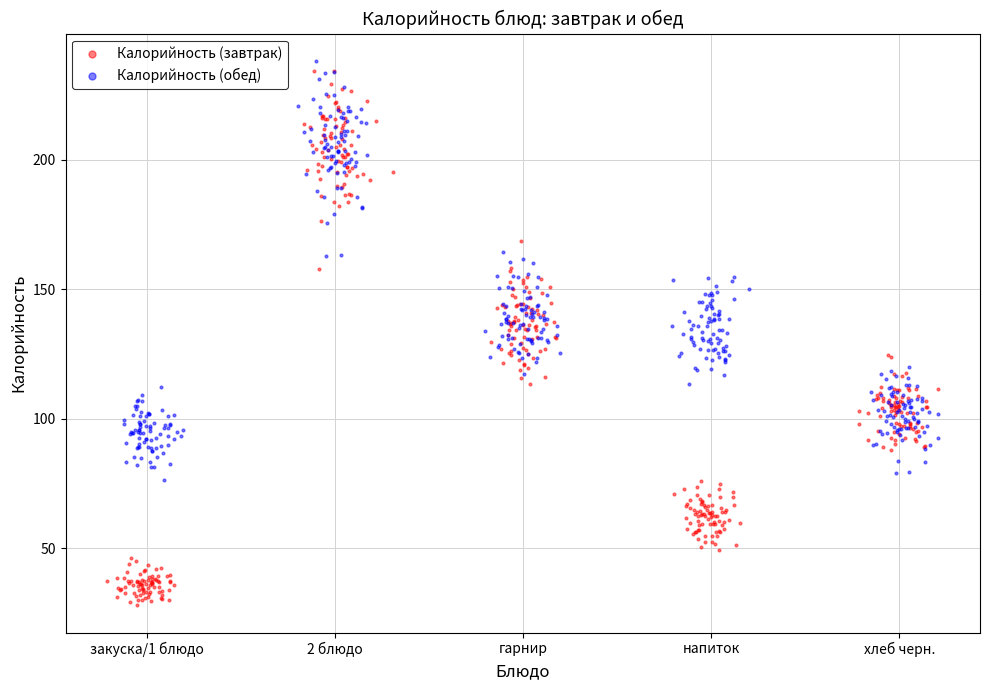

What are all the series names shown in the legend?

Калорийность (завтрак), Калорийность (обед)